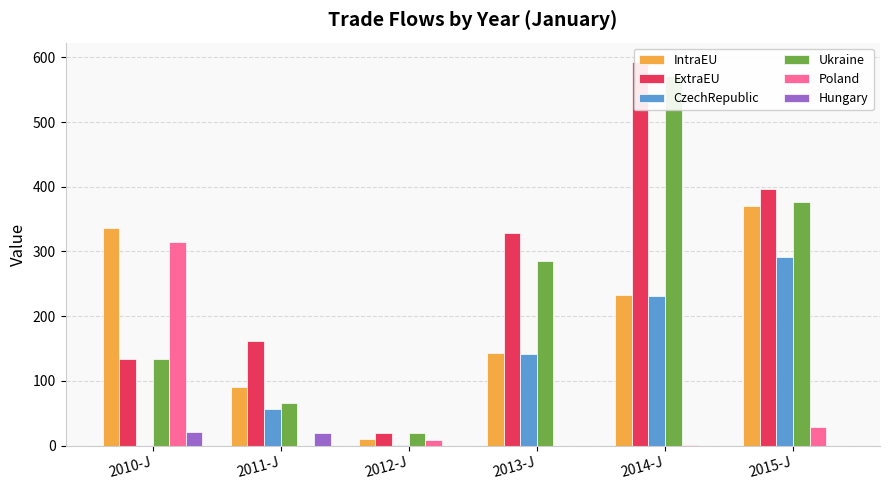

At how many categories does at least one series exceed 388?

2